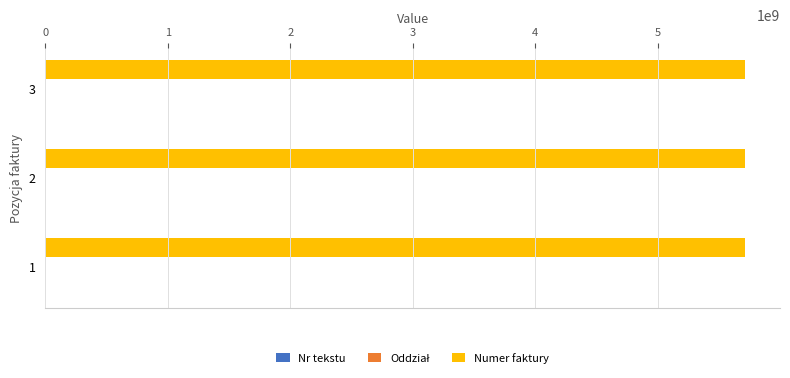

The value of Numer faktury at 2 is 5711004118. True or false?

True